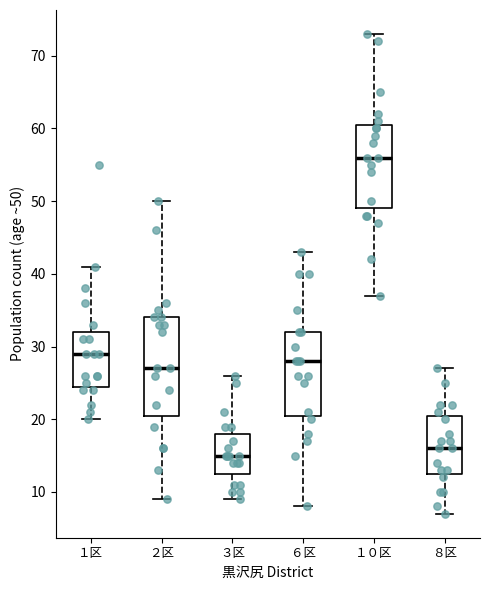

Where is the lower edge of the box for ８区 on the y-axis? The values are not printed on the chart, so give them approximately, as read against the axis.

13